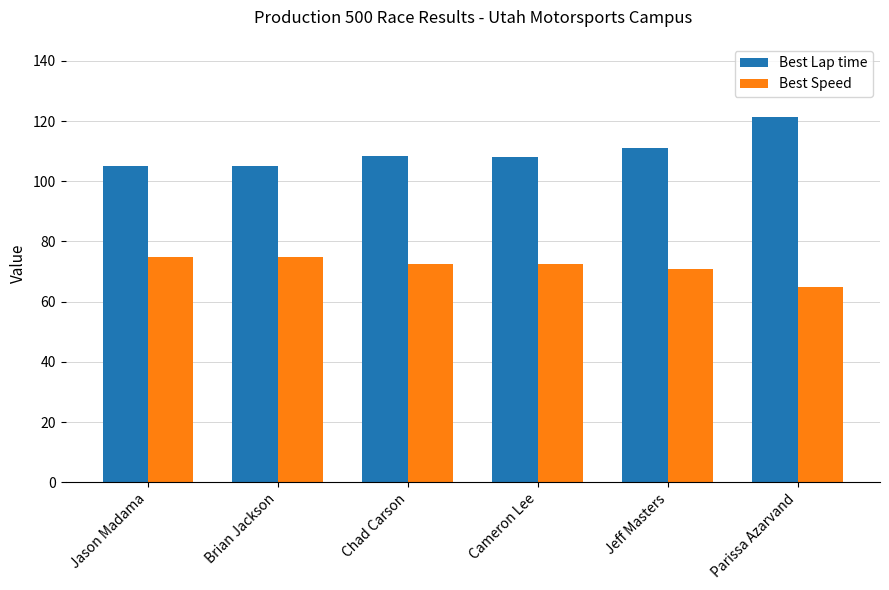

What is the minimum value shown in the chart?

64.7